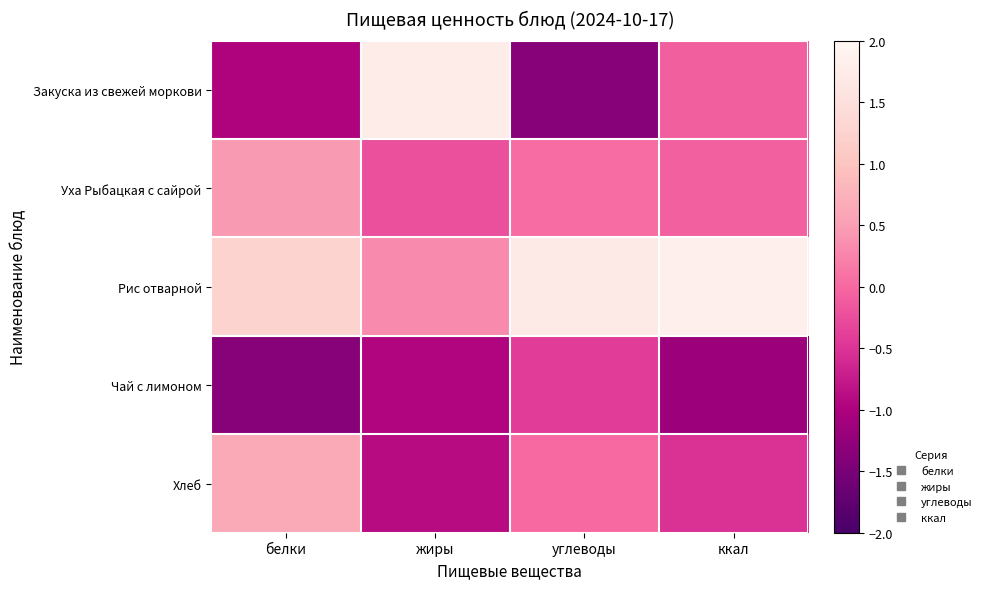

What is the difference between the highest and lowest values at жиры?

2.7